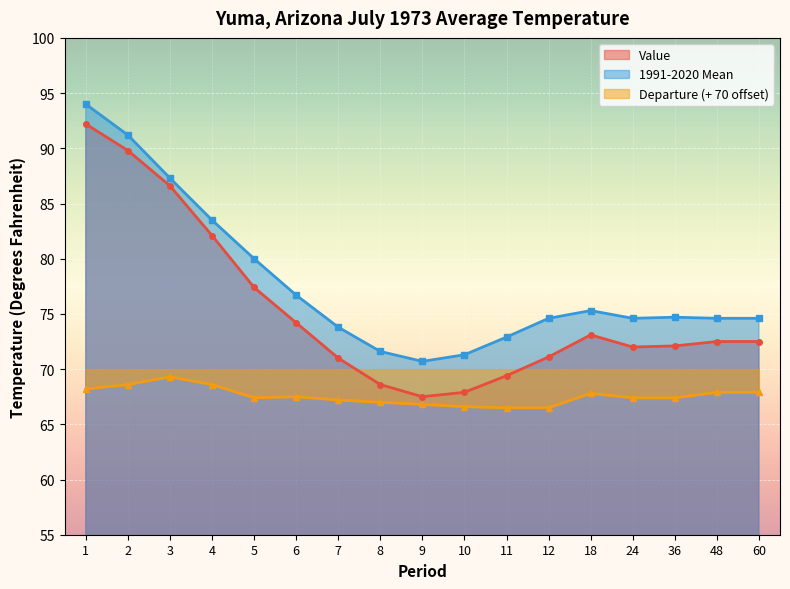

Reading right to left, what are all the values shown in this chart?

Value: 60=72.5	48=72.5	36=72.1	24=72.0	18=73.1	12=71.1	11=69.4	10=67.9	9=67.5	8=68.6	7=71.0	6=74.2	5=77.4	4=82.1	3=86.6	2=89.8	1=92.2
1991-2020 Mean: 60=74.6	48=74.6	36=74.7	24=74.6	18=75.3	12=74.6	11=72.9	10=71.3	9=70.7	8=71.6	7=73.8	6=76.7	5=80.0	4=83.5	3=87.3	2=91.2	1=94.0
Departure: 60=67.9	48=67.9	36=67.4	24=67.4	18=67.8	12=66.5	11=66.5	10=66.6	9=66.8	8=67.0	7=67.2	6=67.5	5=67.4	4=68.6	3=69.3	2=68.6	1=68.2